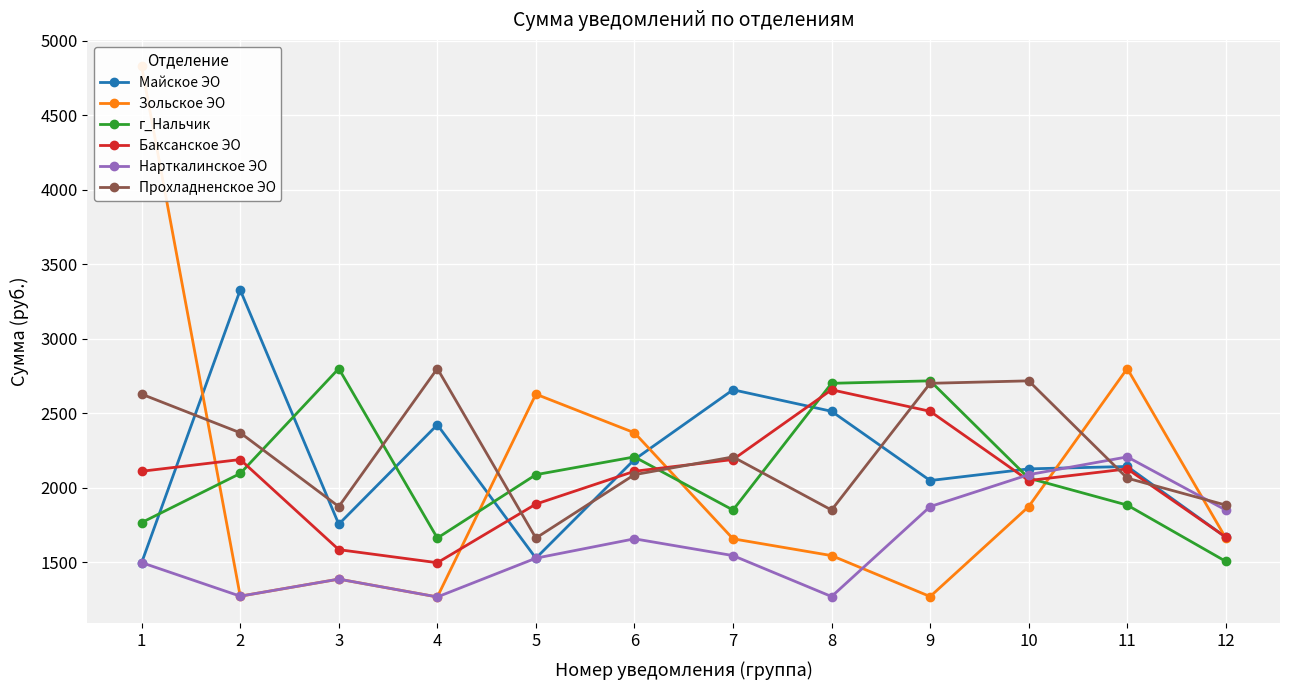

Where is the first local minimum for Баксанское ЭО?

4